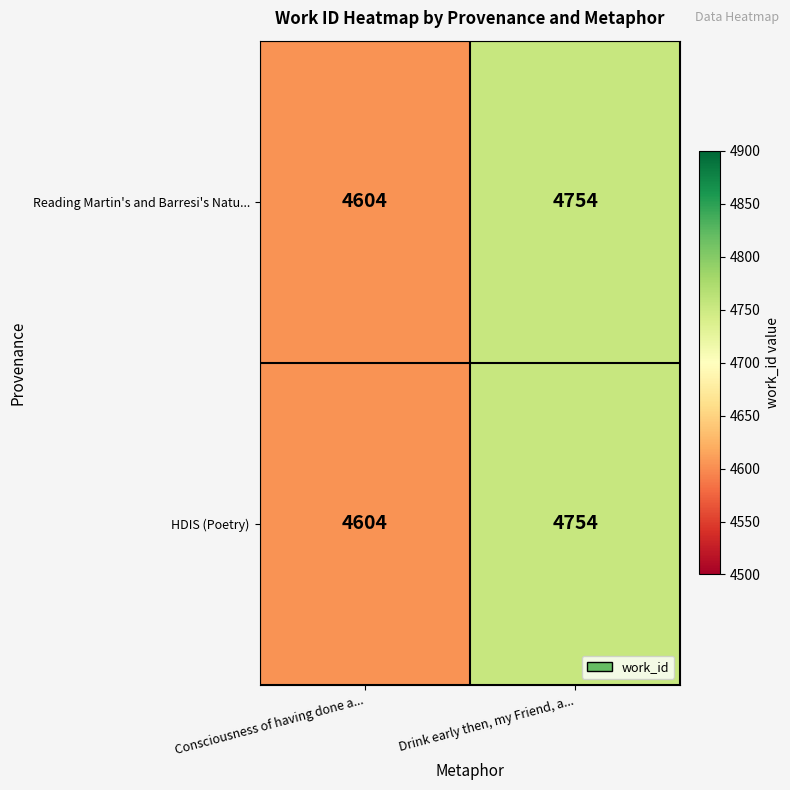

List the labels in order of Reading Martin's and Barresi's Natu... value, largest first.

Drink early then, my Friend, a..., Consciousness of having done a...